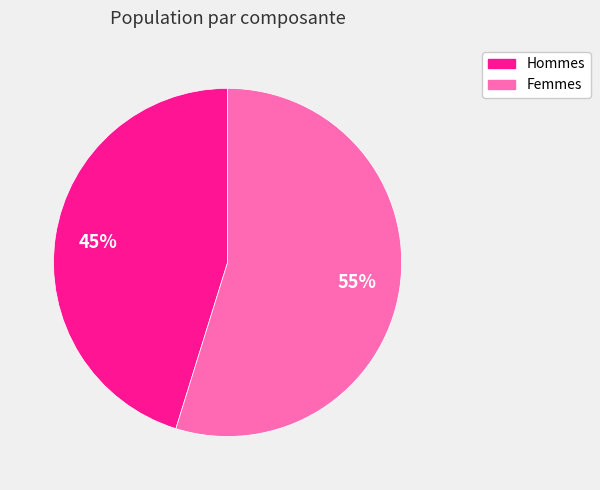

Count the number of slices in the pie.

2